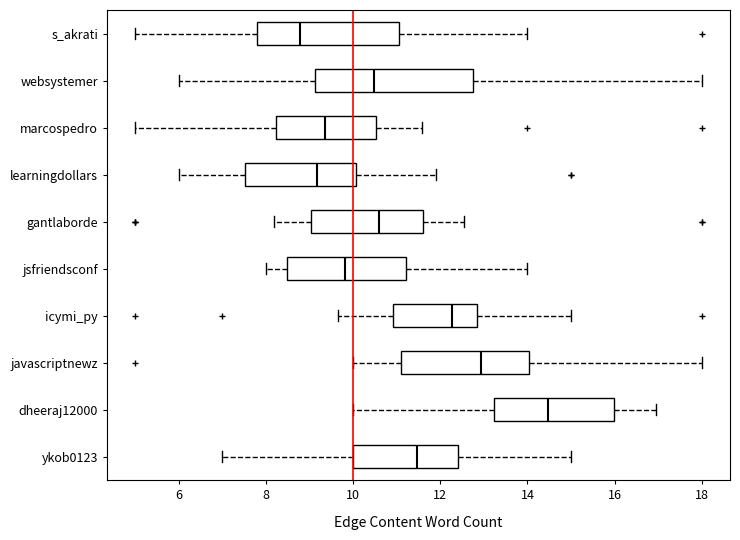

Where is the right edge of the box for gantlaborde on the x-axis? The values are not printed on the chart, so give them approximately, as read against the axis.

11.6